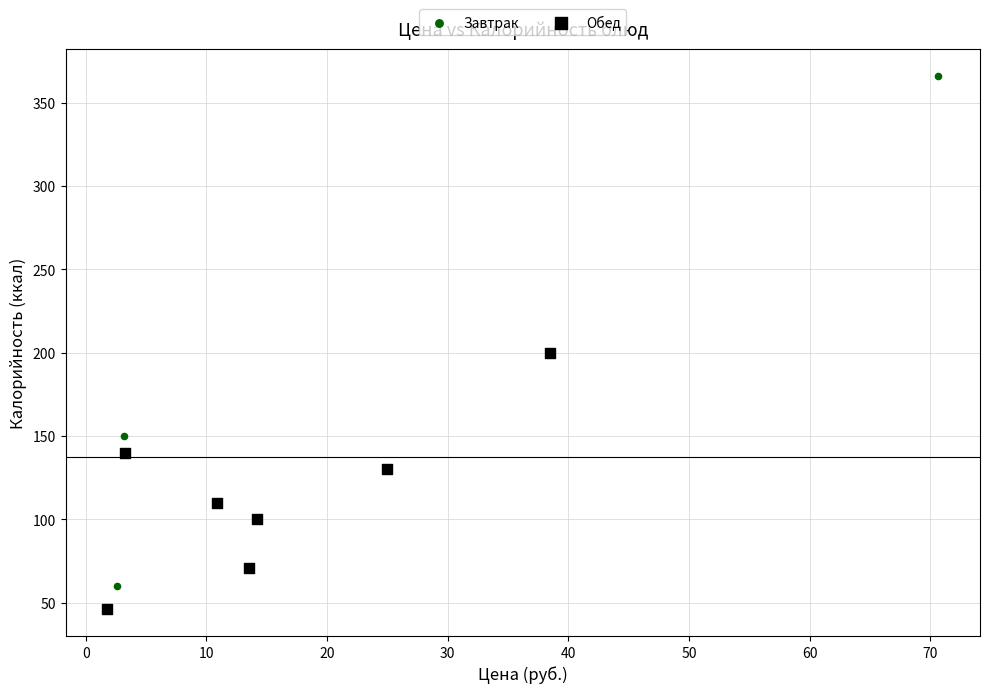

Which series reaches the maximum Y coordinate?

Завтрак